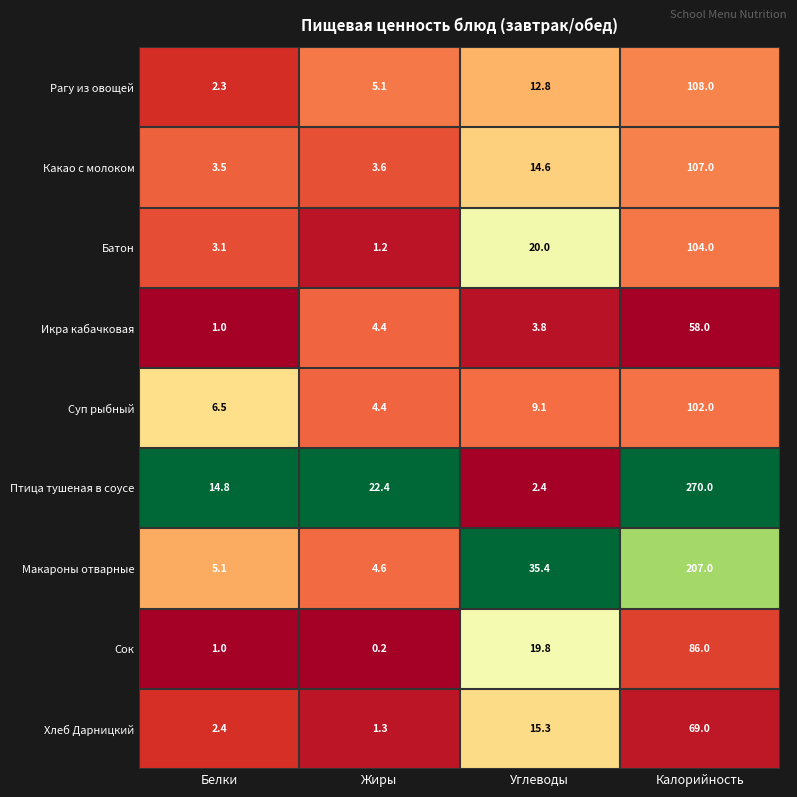

Which label corresponds to the smallest value in the chart?

Жиры